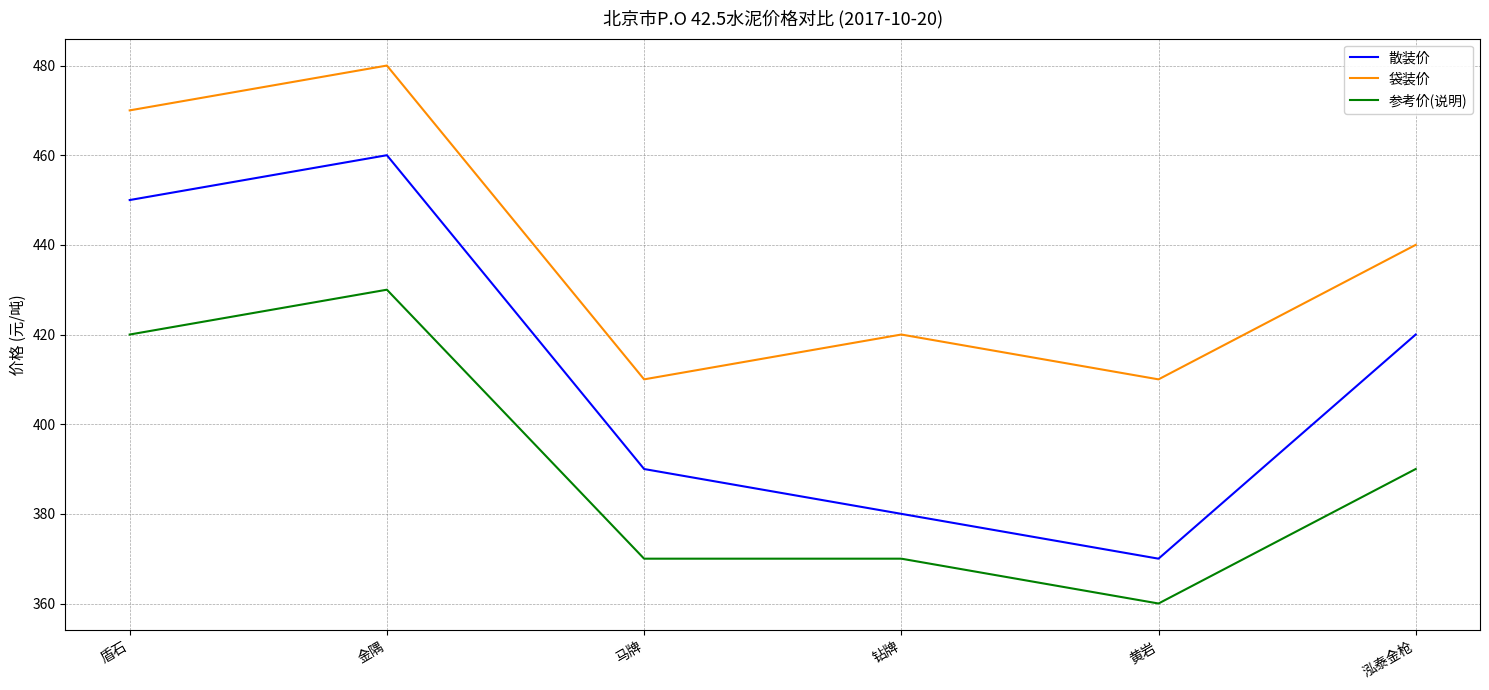

In 散装价, how many points are lower than both neighbors (excluding endpoints)?

1